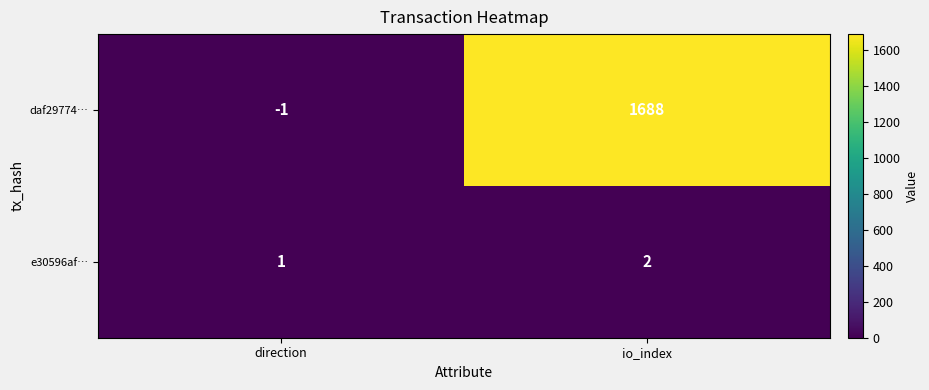

What is the sum of all e30596af… values?

3